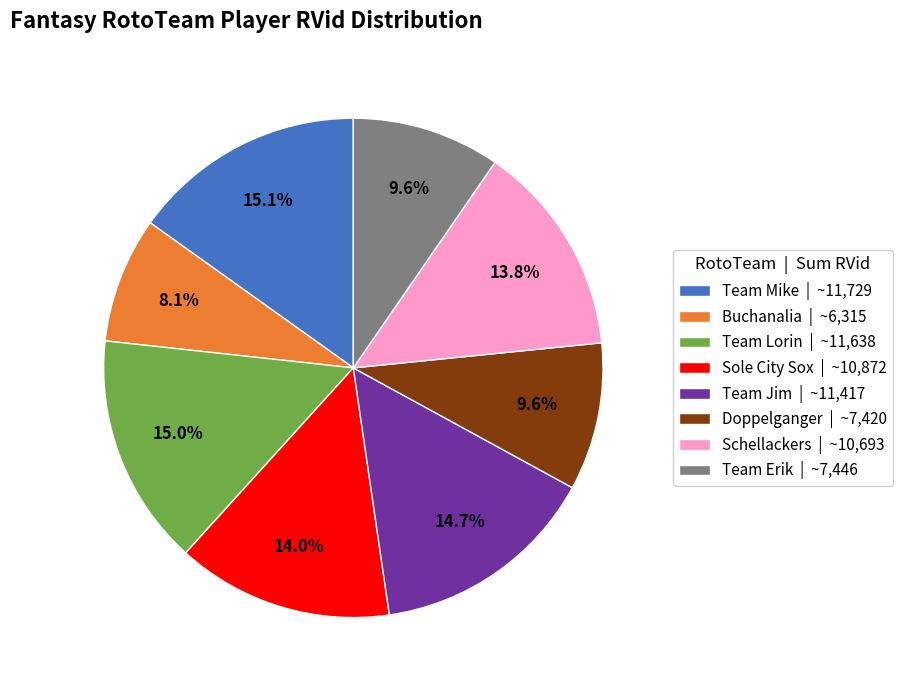

What portion of the pie excludes Doppelganger?

90.4%